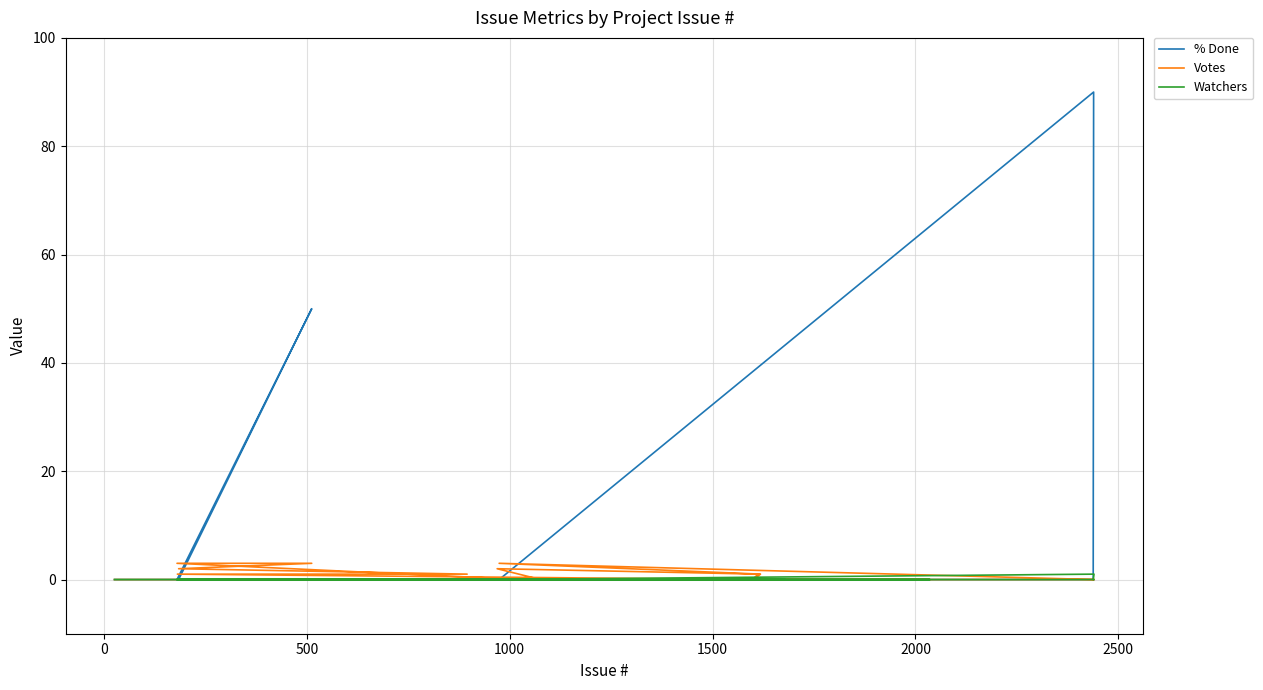

How many Votes values are between 0 and 1?

35